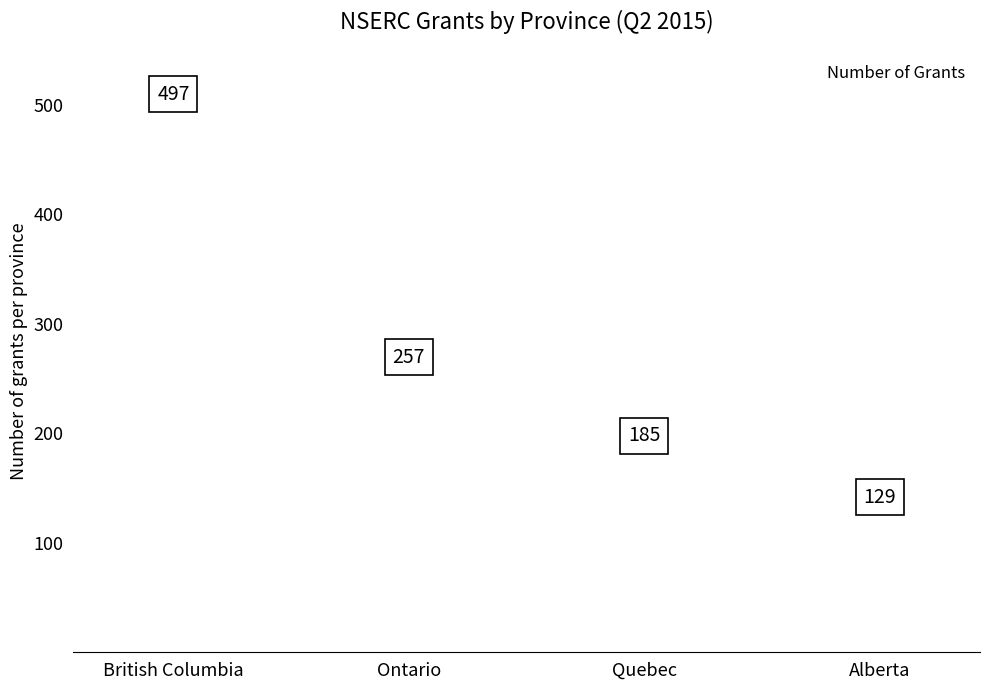

What is the sum of the values at British Columbia and Alberta?

626